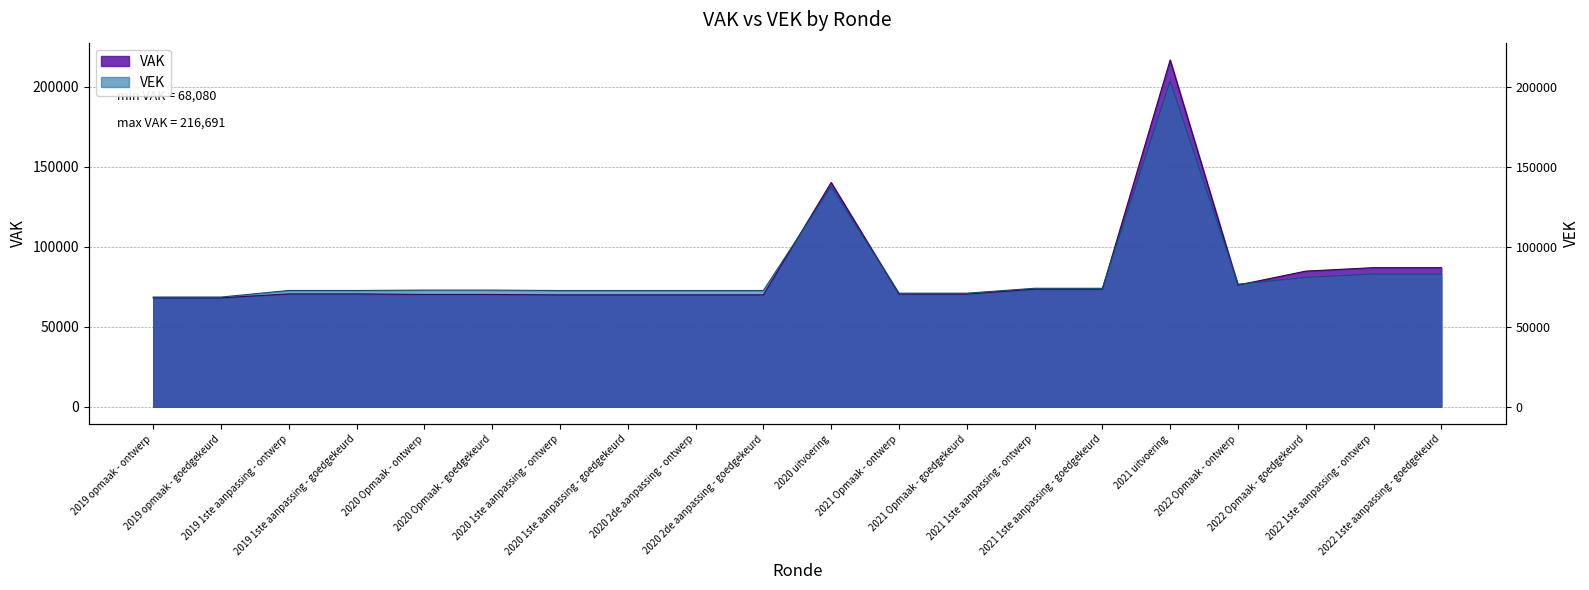

How many interior local peaks does the VAK series have?

2